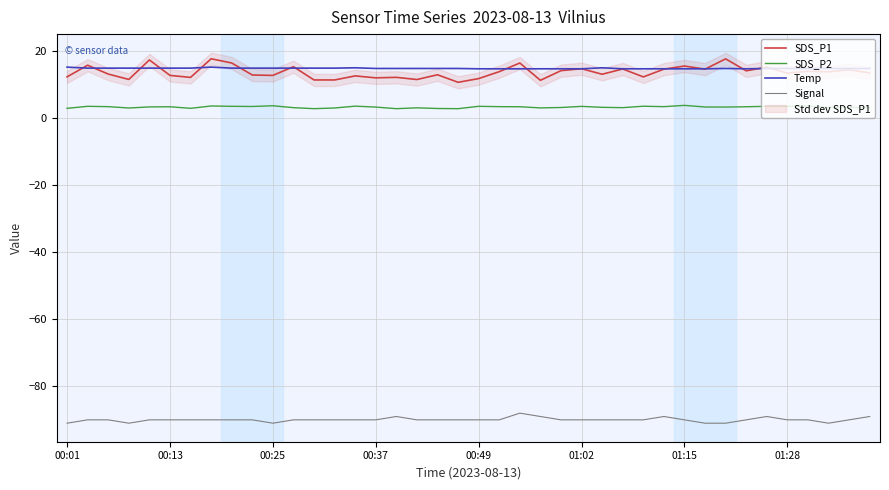

True or false: SDS_P1 and SDS_P2 cross at least once.

False